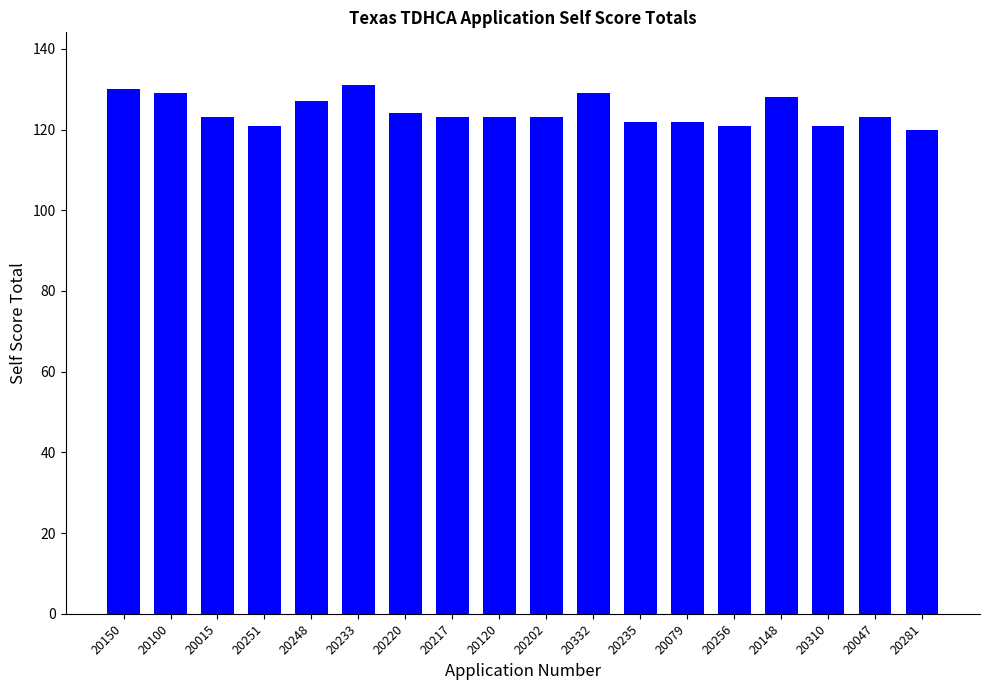

Reading left to right, what are all the values shown in this chart?

130	129	123	121	127	131	124	123	123	123	129	122	122	121	128	121	123	120